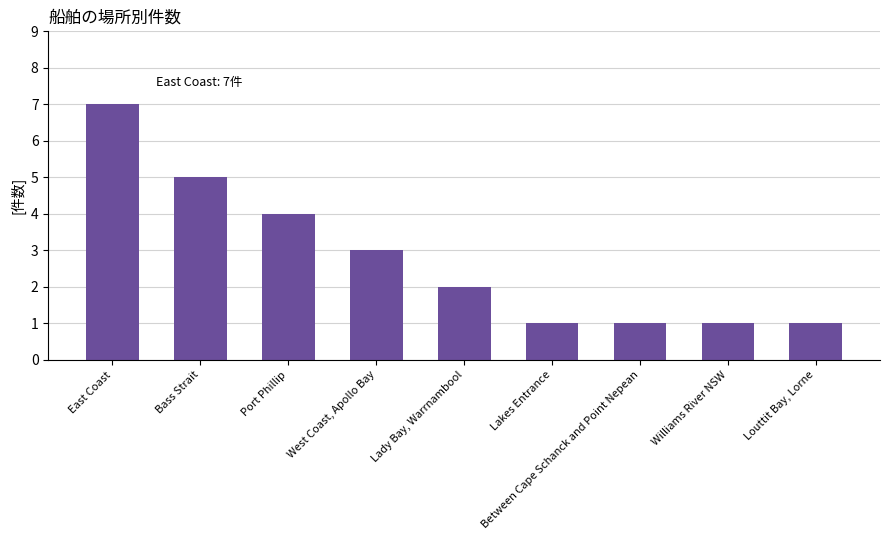

At which category does the chart reach its peak across all series?

East Coast